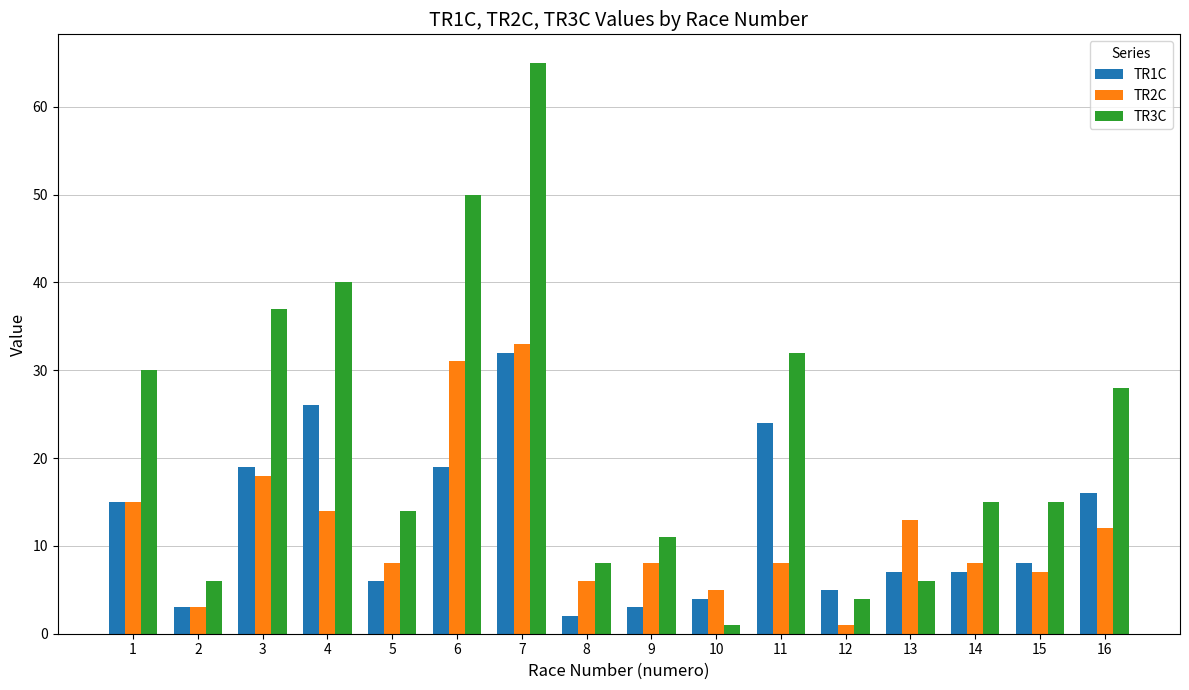

Reading left to right, transcribe all the data shown in this chart.

TR1C: 15	3	19	26	6	19	32	2	3	4	24	5	7	7	8	16
TR2C: 15	3	18	14	8	31	33	6	8	5	8	1	13	8	7	12
TR3C: 30	6	37	40	14	50	65	8	11	1	32	4	6	15	15	28